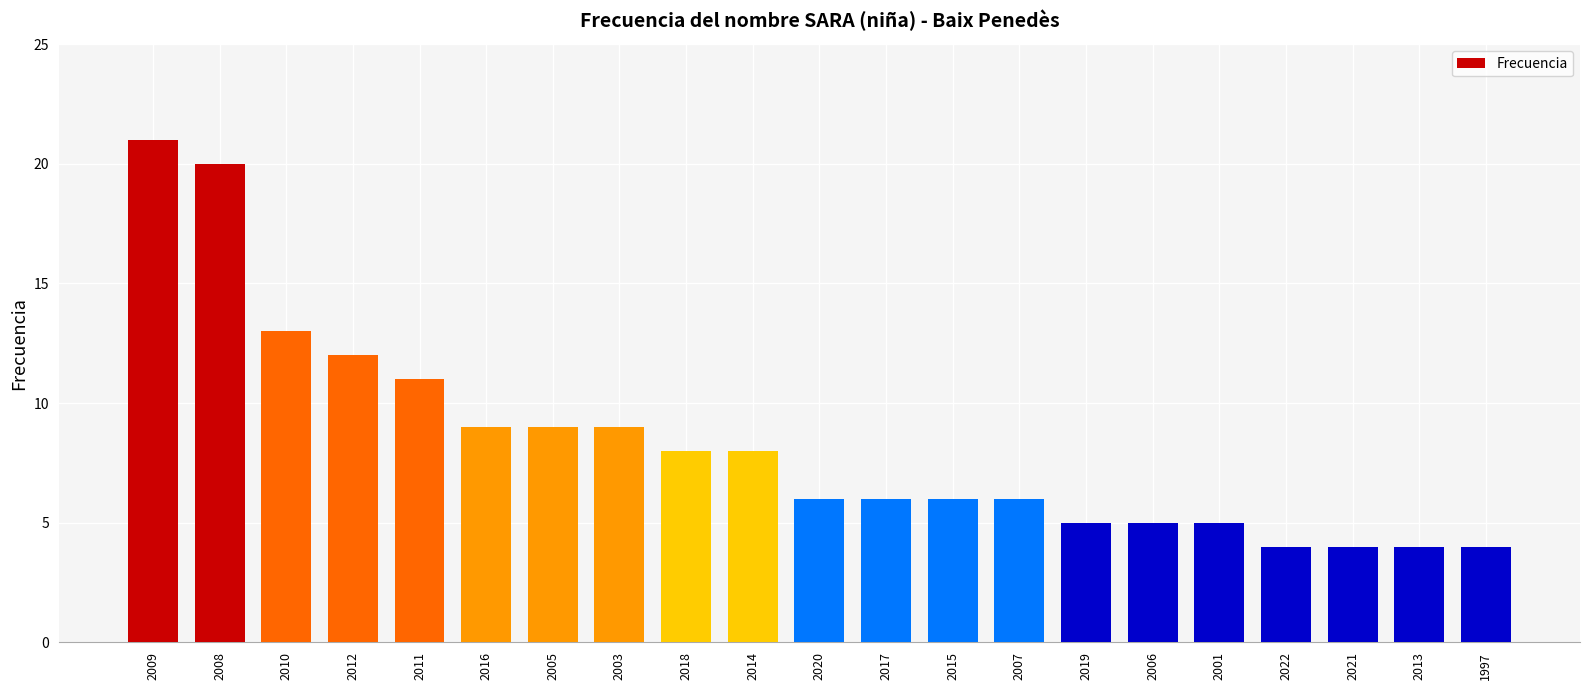

What is the value of the 13th bar from the left?

6